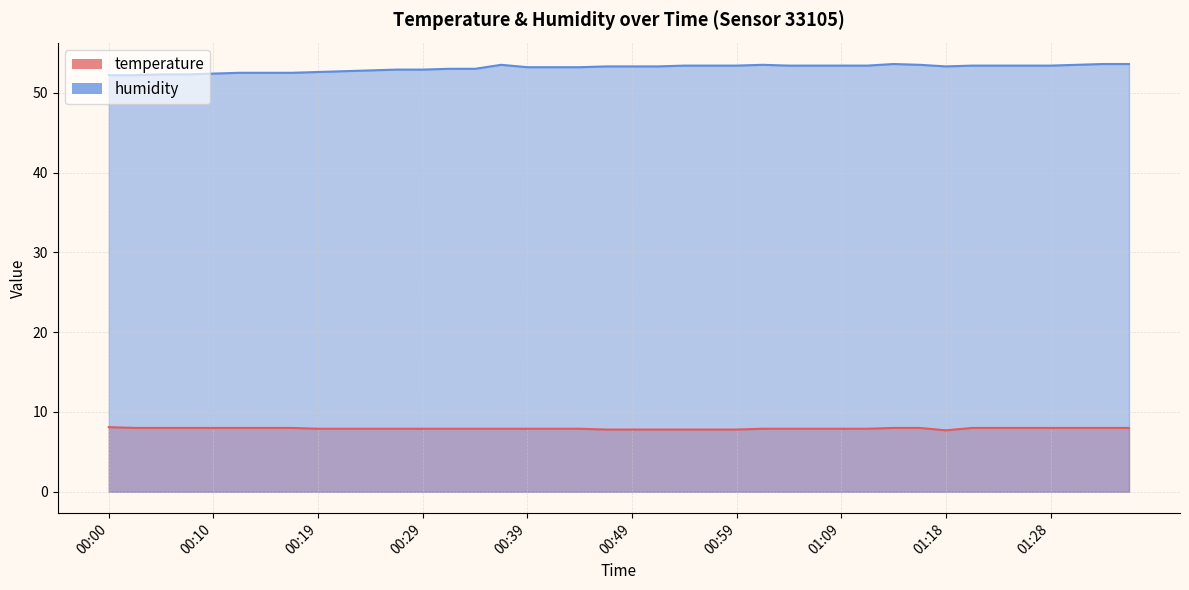

List the series in order of their overall mean, lowest first.

temperature, humidity